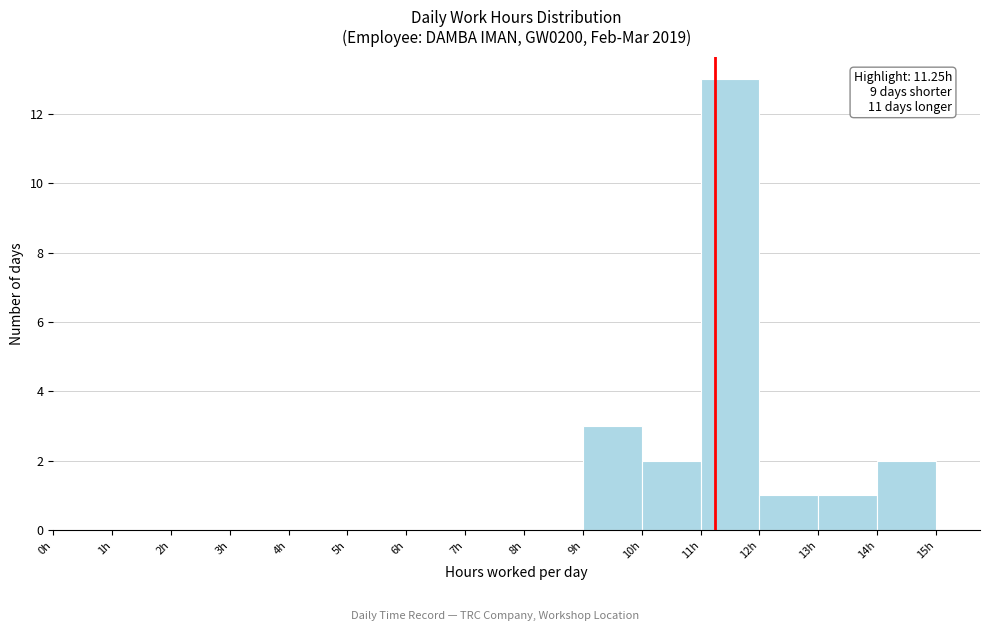

Over which range of the x-axis is the bar tallest?

11 to 12